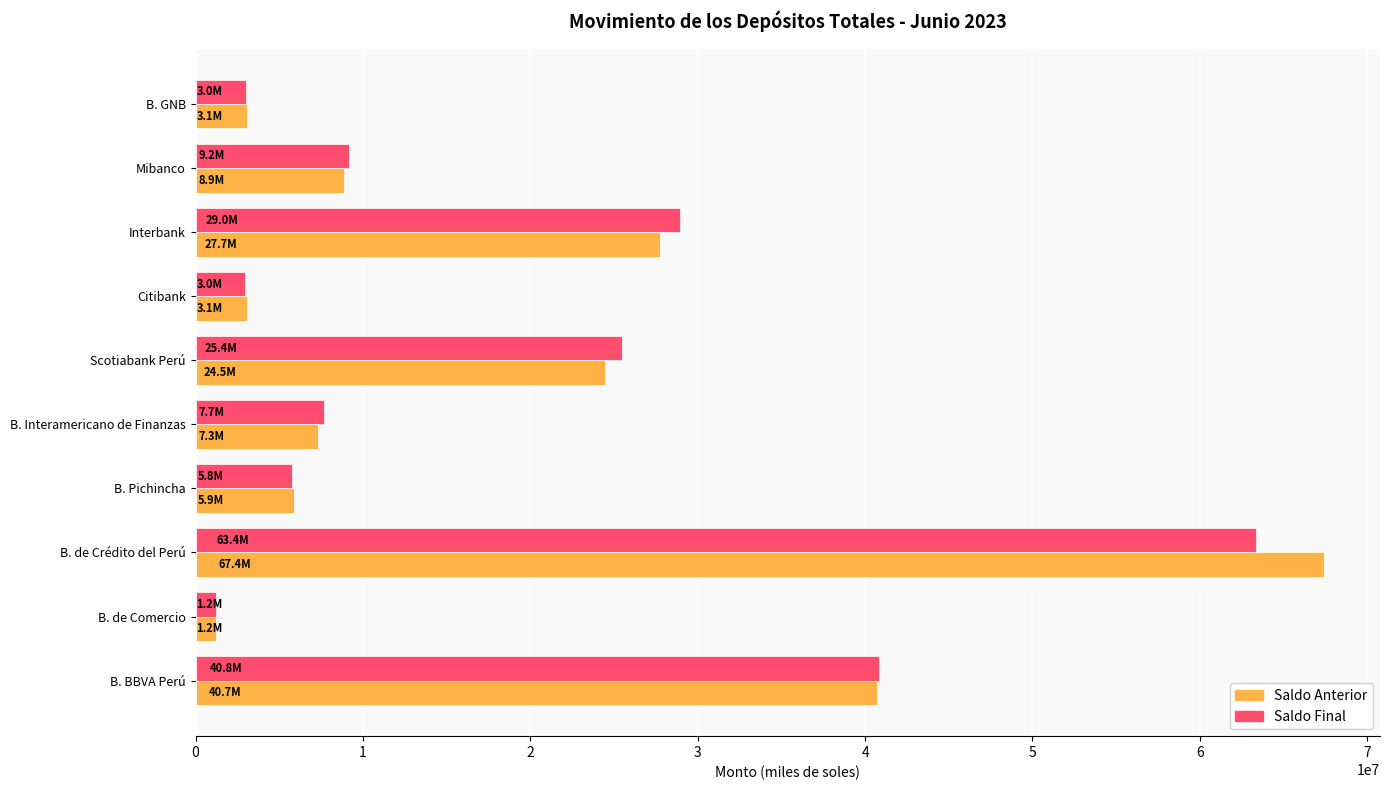

What are all the series names shown in the legend?

Saldo Anterior, Saldo Final